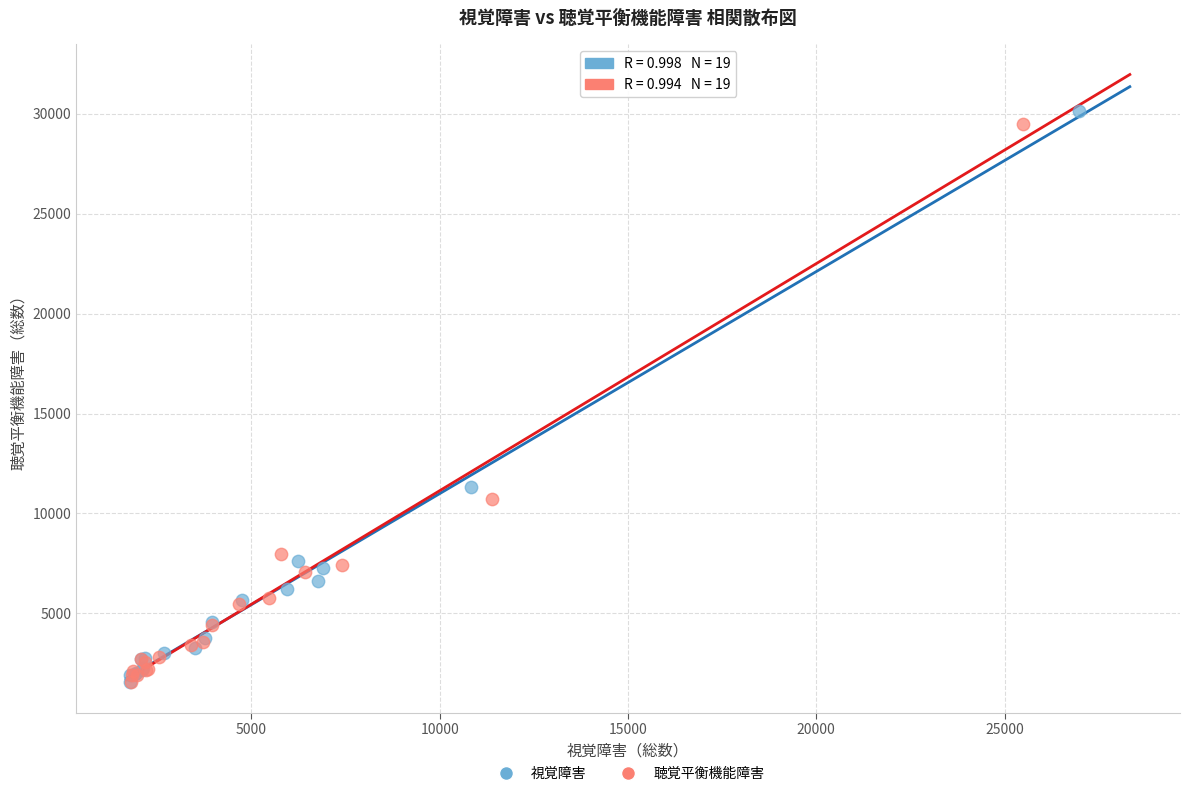

Which series has the largest Y range (max minus min)?

視覚障害